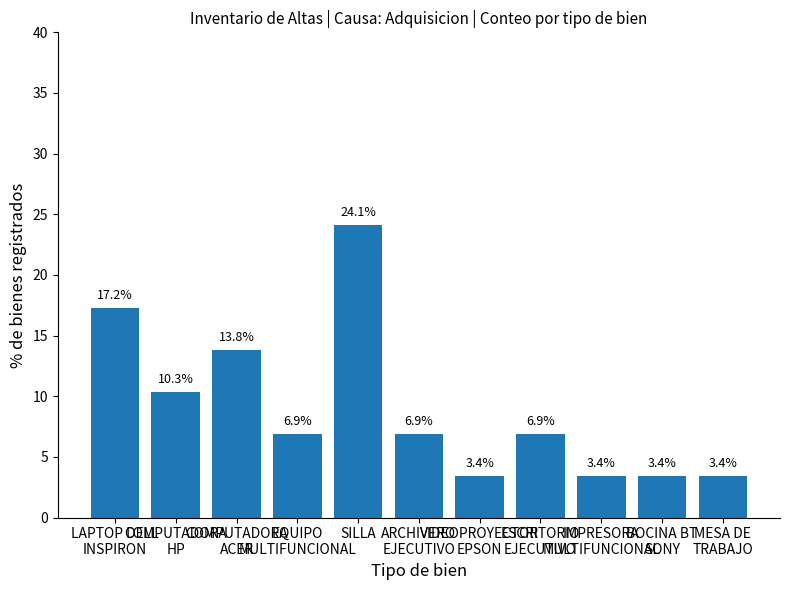

Is it true that the value at MESA DE
TRABAJO is 3.4?

True